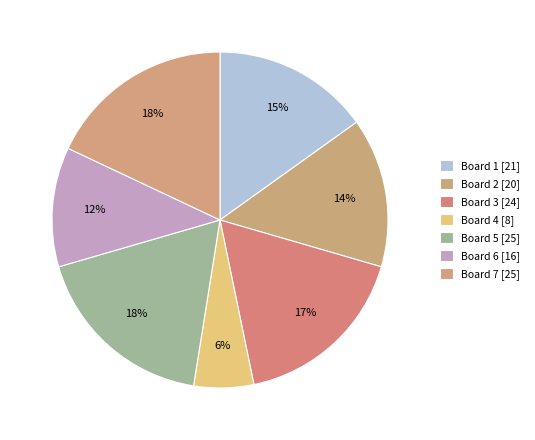

How many slices are in this pie chart?

7